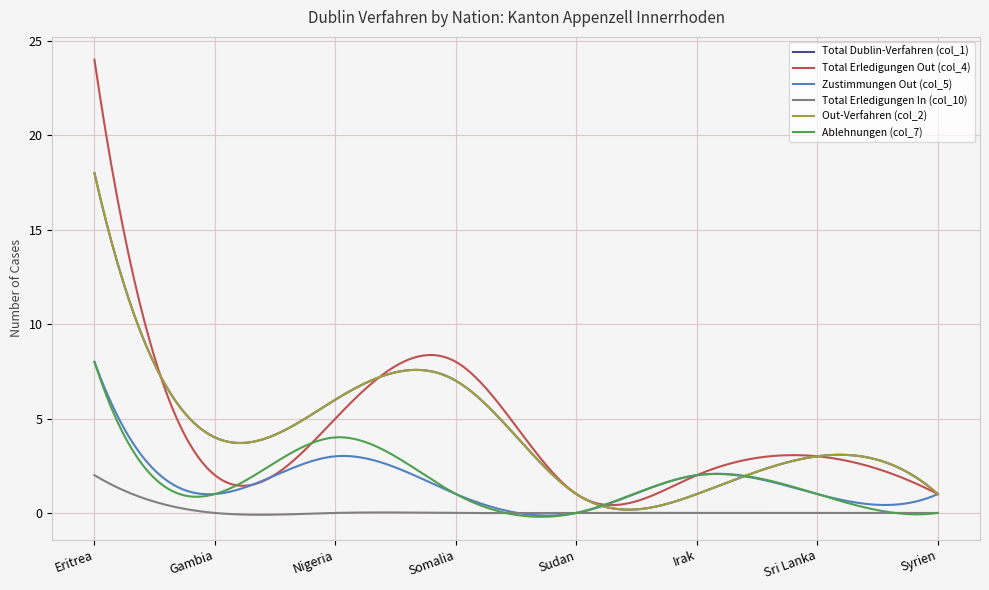

Where is Out-Verfahren (col_2) nearest to the value 9?

Somalia